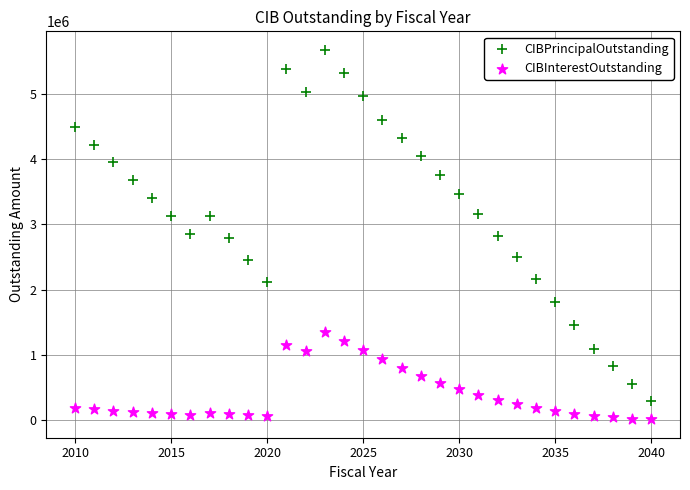

Which series has the widest spread of Y values?

CIBPrincipalOutstanding